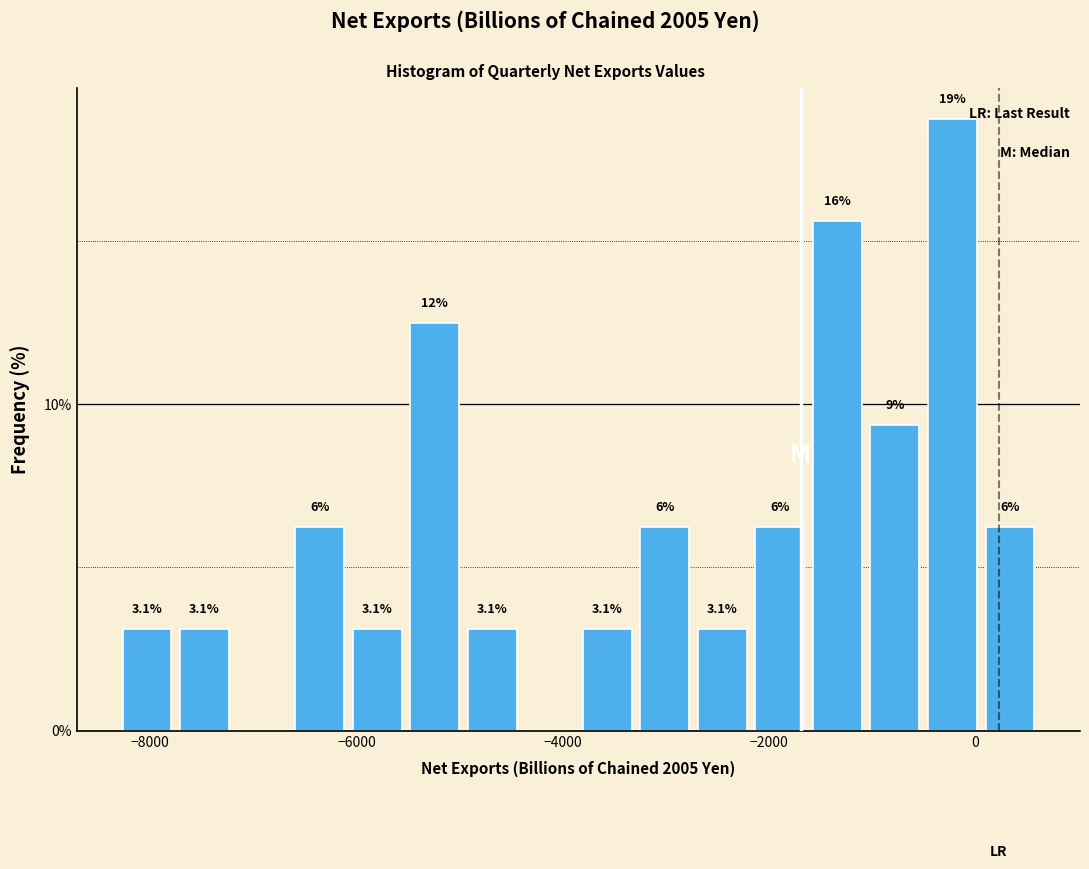

Around what value on the x-axis is the tallest bar? Give the approximate position of its centre, as read against the axis.

-200